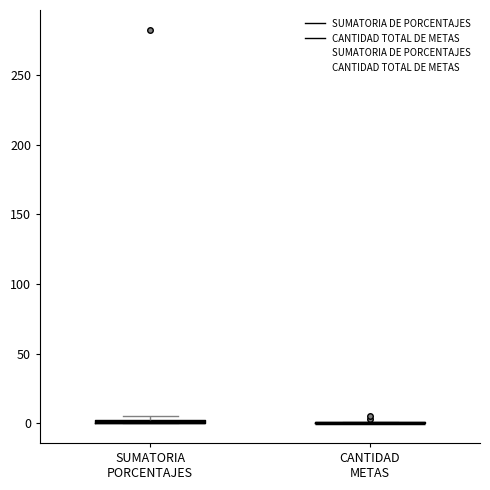

Where is the lower edge of the box for SUMATORIA PORCENTAJES on the y-axis? The values are not printed on the chart, so give them approximately, as read against the axis.

0